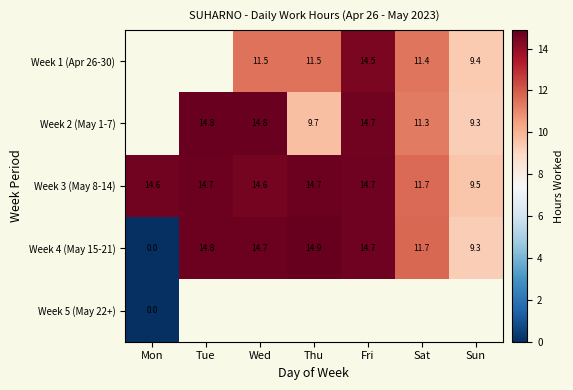

What is the sum of all Week 3 (May 8-14) values?

94.5